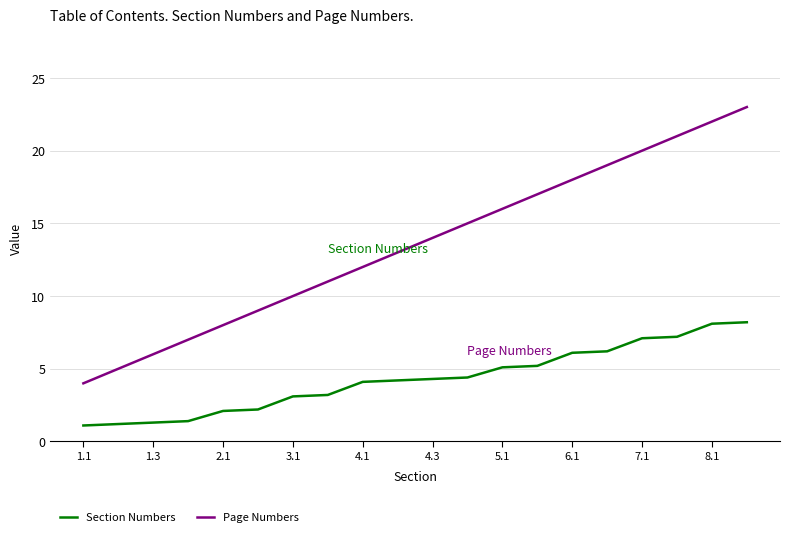

True or false: Section Numbers and Page Numbers intersect in this chart.

False